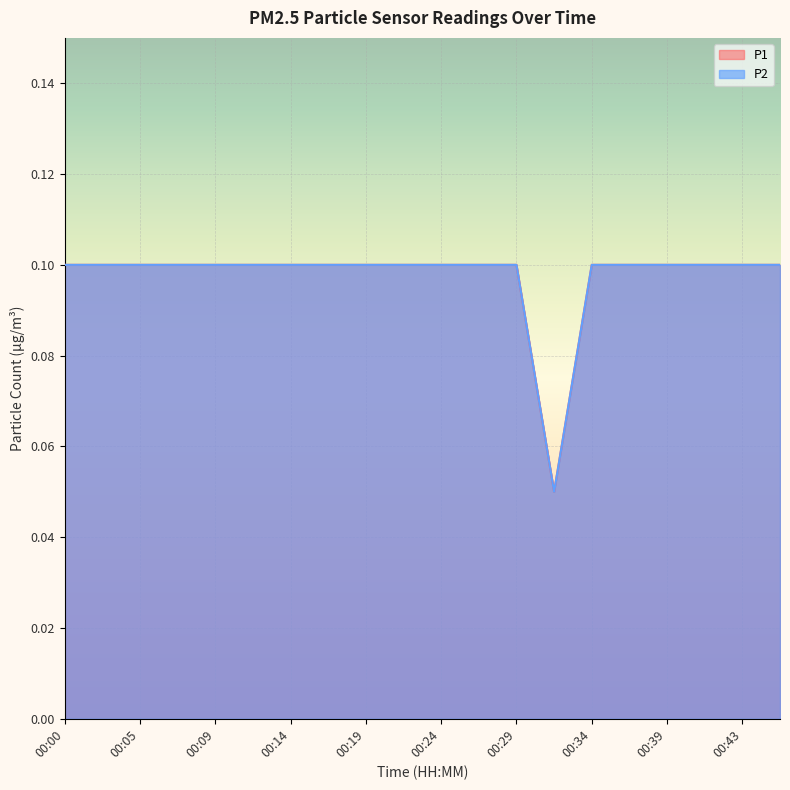

At which category does P1 reach its first local valley?

00:31